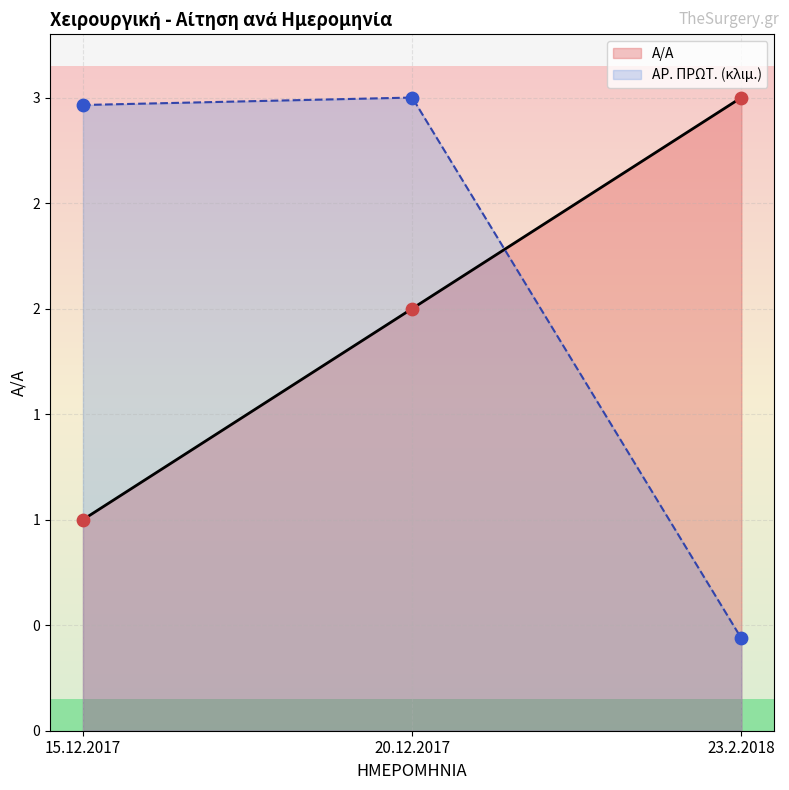

What is the total value across all series at 20.12.2017?

5.0